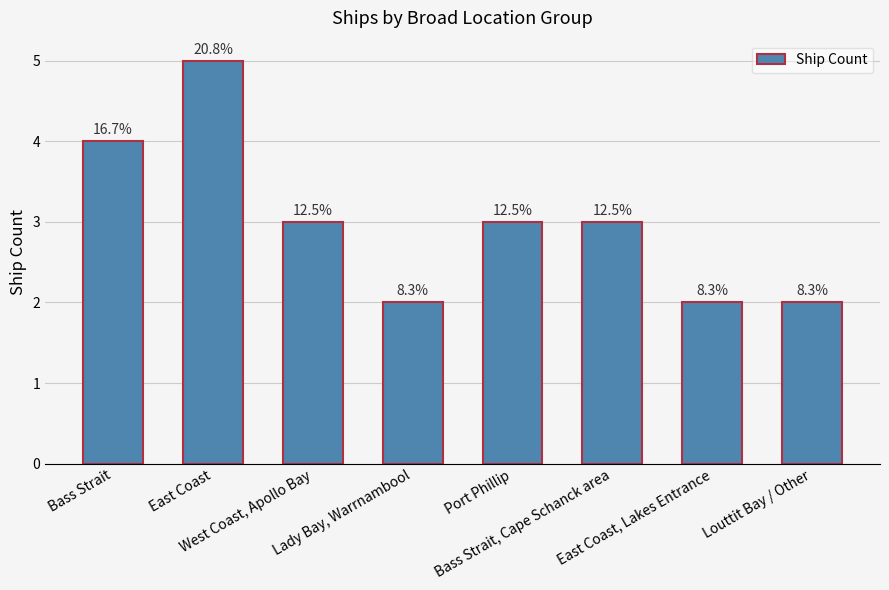

How many bars are there in total?

8